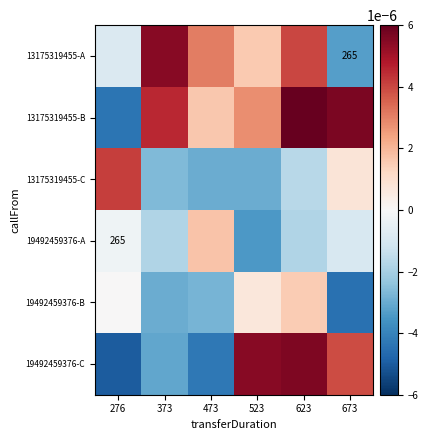

Is the value of 13175319455-C at 373 greater than the value of 13175319455-A at 276?

No